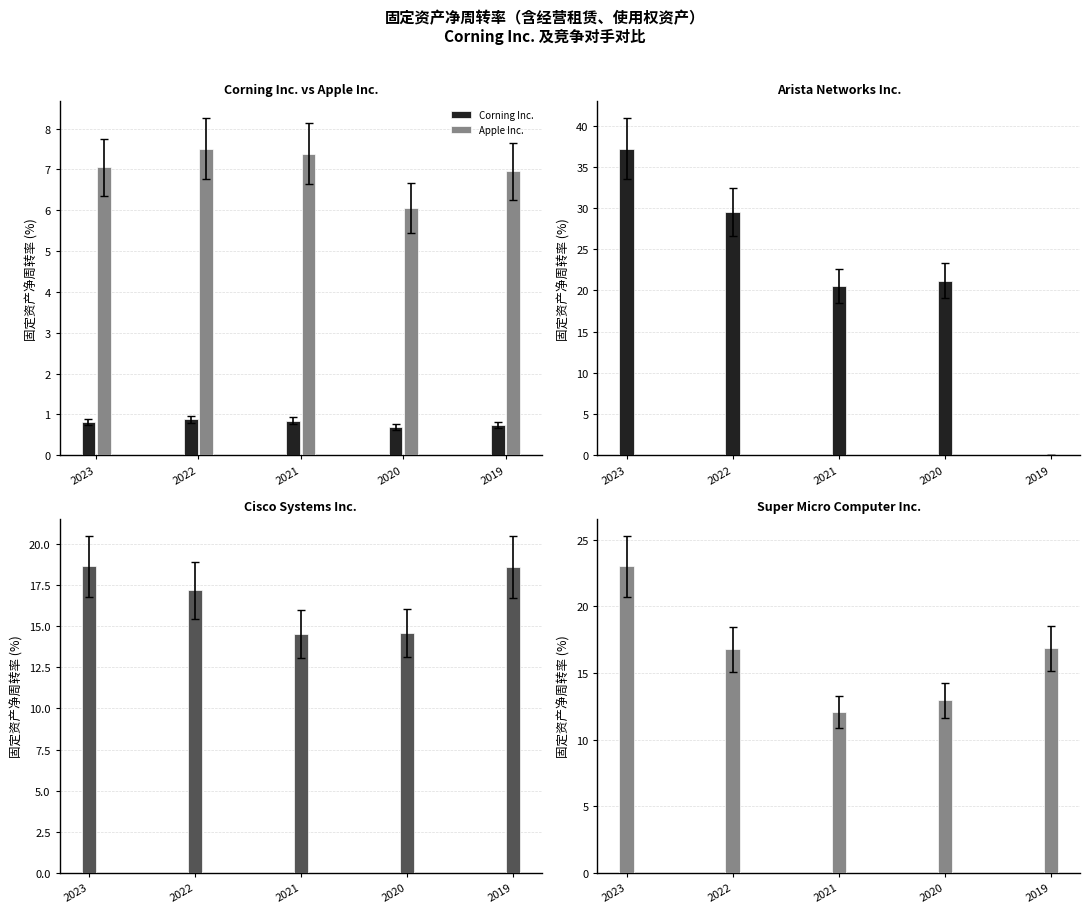

What is the total value across all series at 2021?

55.3